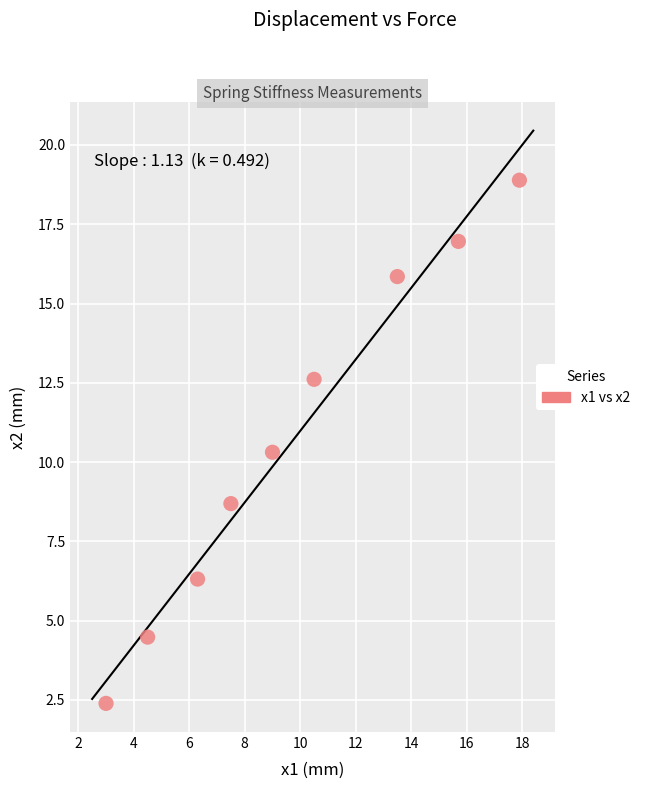

What is the average Y value?

10.7